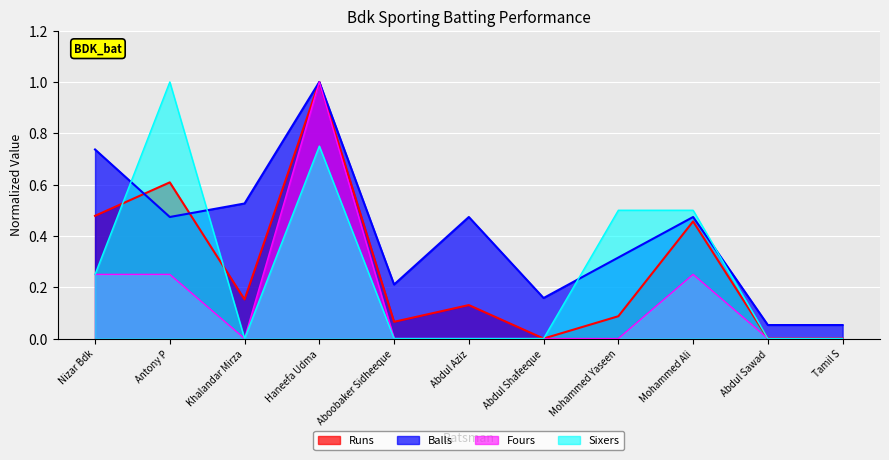

True or false: Fours and Runs intersect in this chart.

False